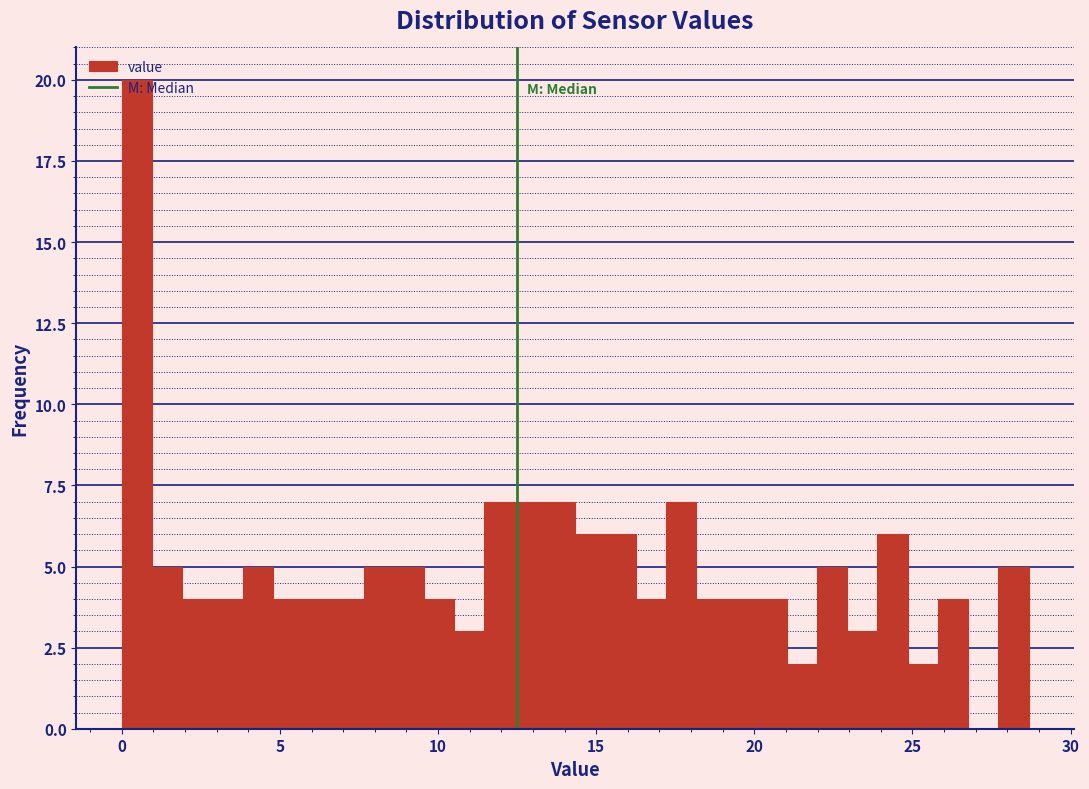

Read against the x-axis, roughly where is the centre of the tallest bar?

0.5